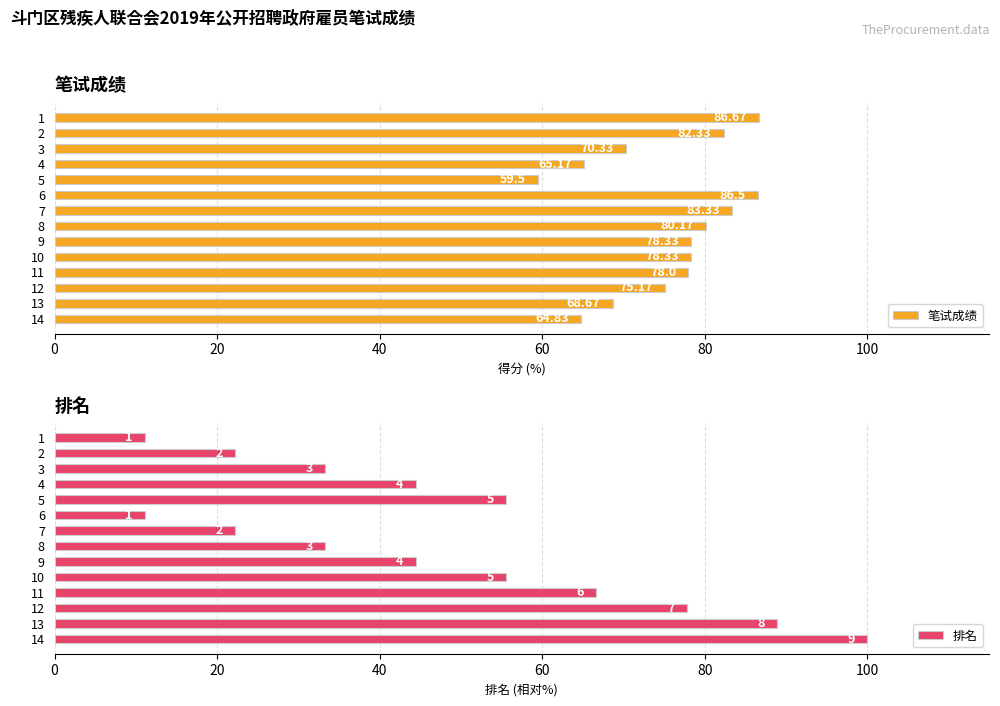

What is the difference between the second highest and minimum values in the 笔试成绩 series?

27.0